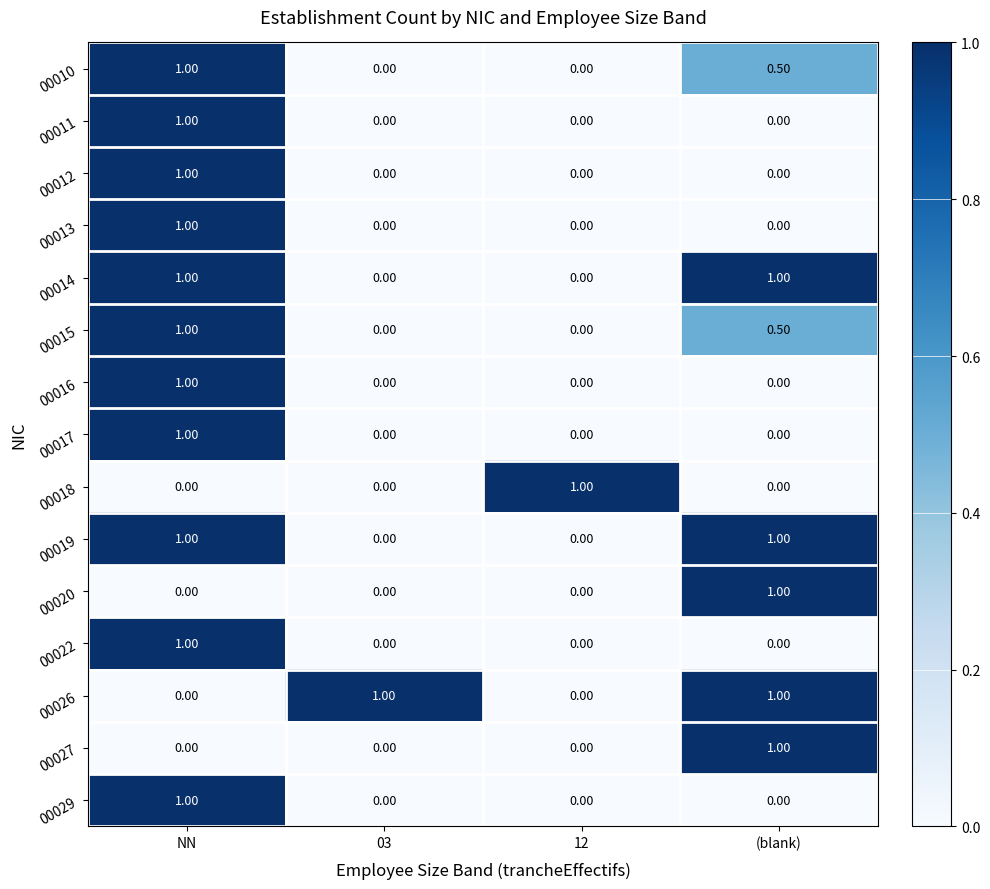

At which category is the sum across all series the highest?

NN